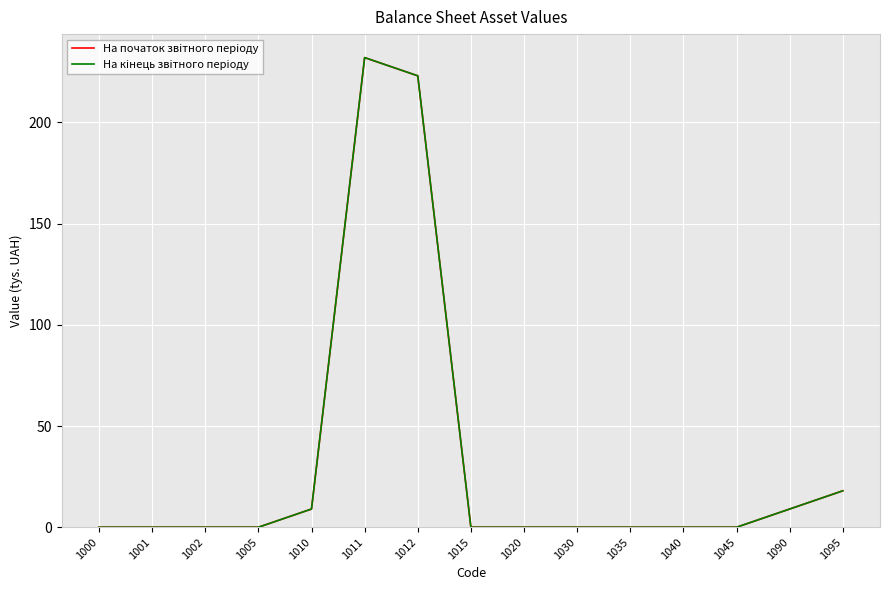

Reading right to left, transcribe all the data shown in this chart.

На початок звiтного перiоду: 18	9	0	0	0	0	0	0	223	232	9	0	0	0	0
На кiнець звiтного перiоду: 18	9	0	0	0	0	0	0	223	232	9	0	0	0	0